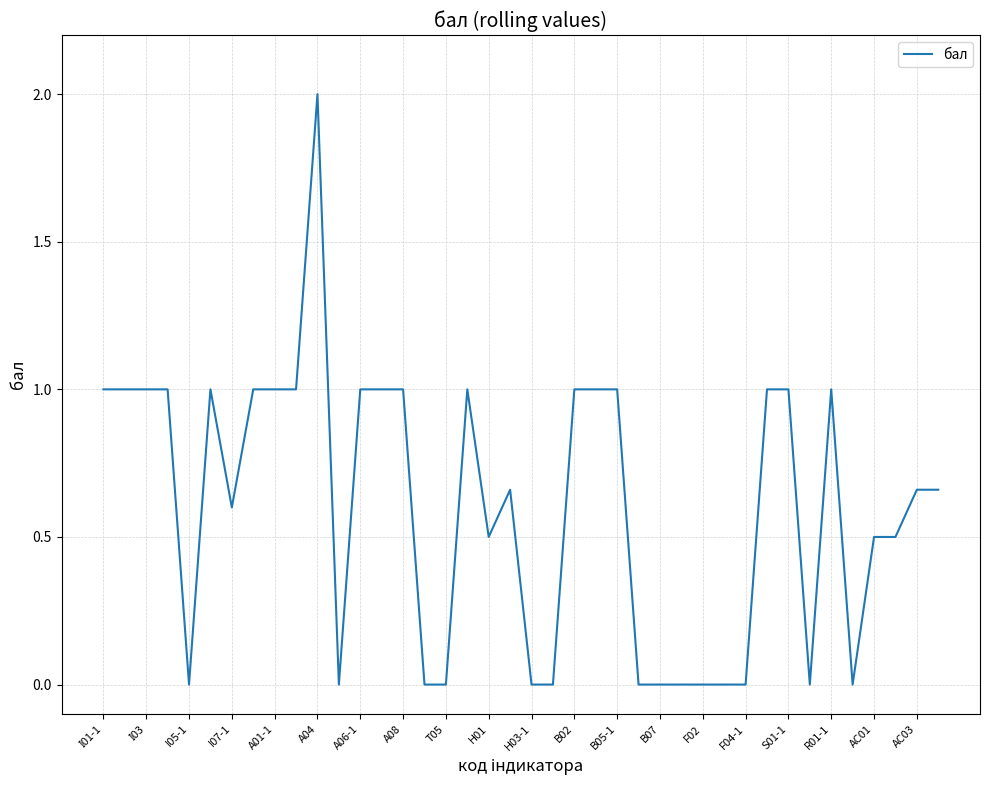

What is the maximum value shown in the chart?

2.0